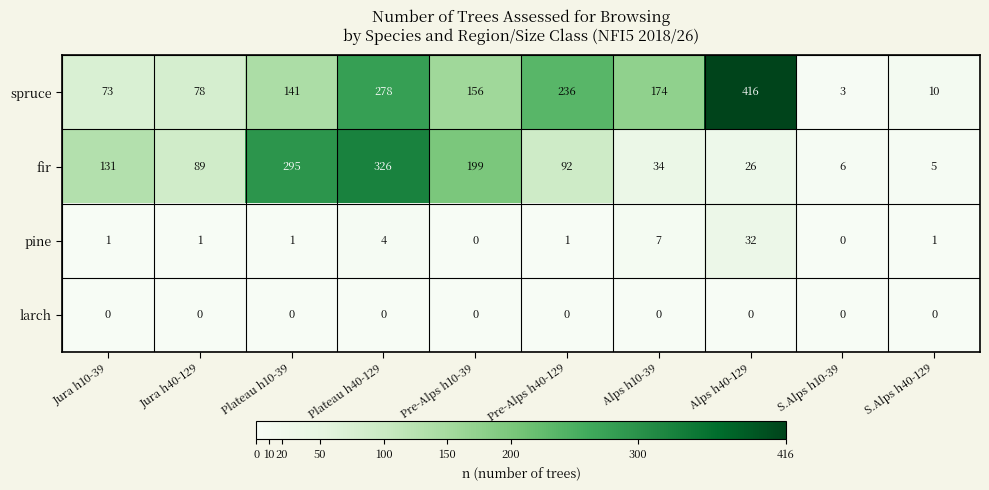

Count the number of categories in the chart.

10